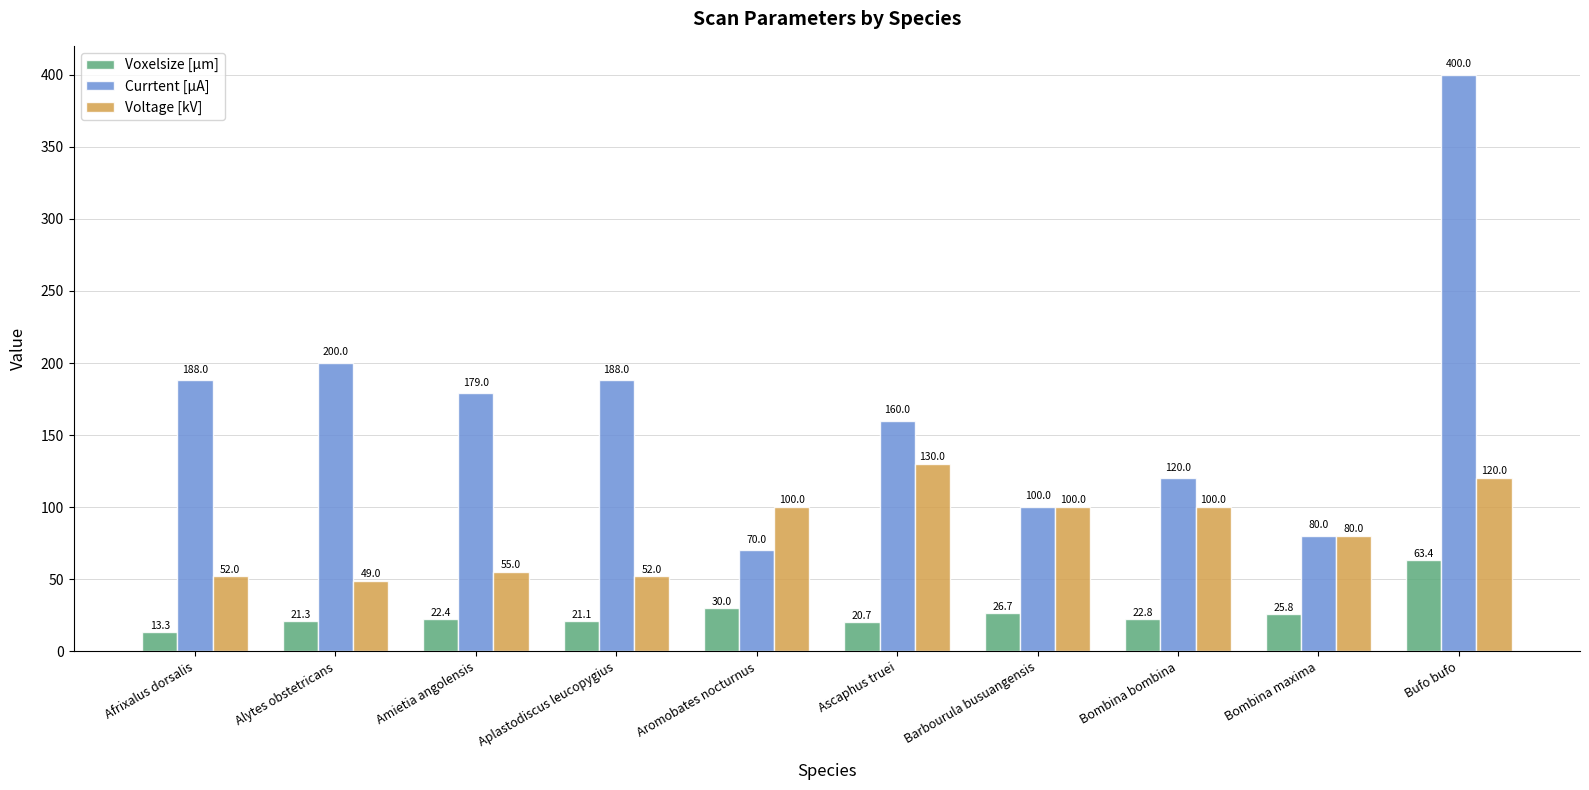

Reading right to left, what are all the values shown in this chart?

Voxelsize [µm]: 63.4	25.8	22.8	26.7	20.7	30.0	21.1	22.4	21.3	13.3
Currtent [µA]: 400.0	80.0	120.0	100.0	160.0	70.0	188.0	179.0	200.0	188.0
Voltage [kV]: 120.0	80.0	100.0	100.0	130.0	100.0	52.0	55.0	49.0	52.0